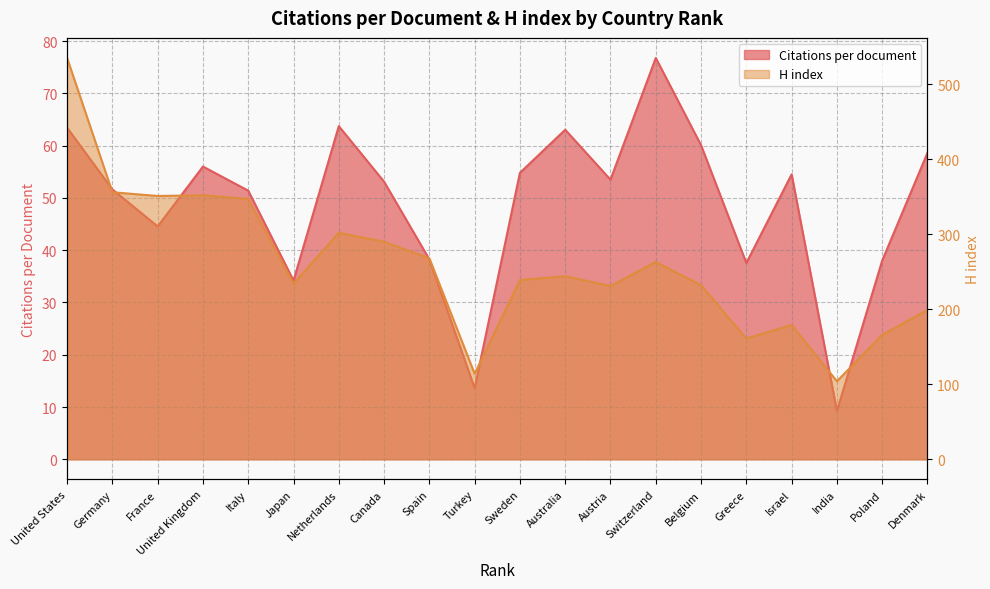

What is the sum of all Citations per document values?

975.8